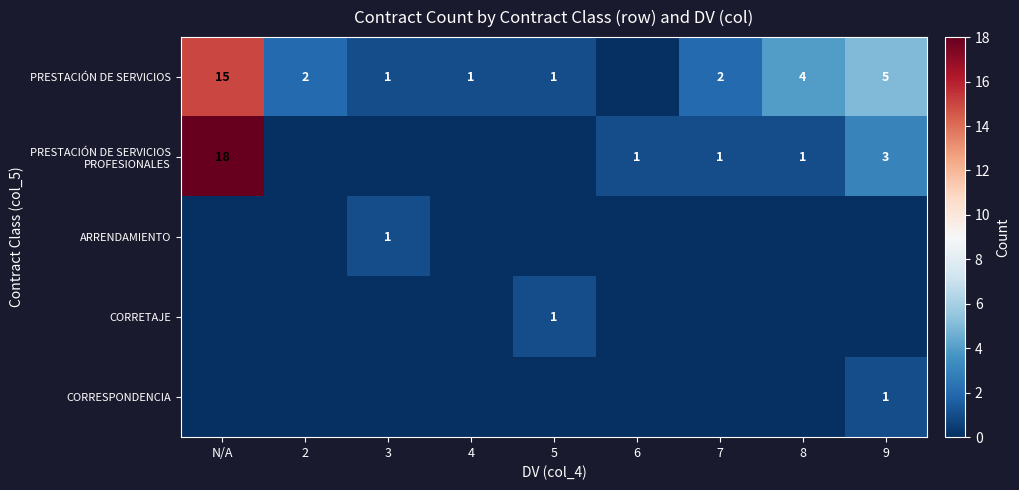

The value of PRESTACIÓN DE SERVICIOS at 4 is 2. True or false?

False